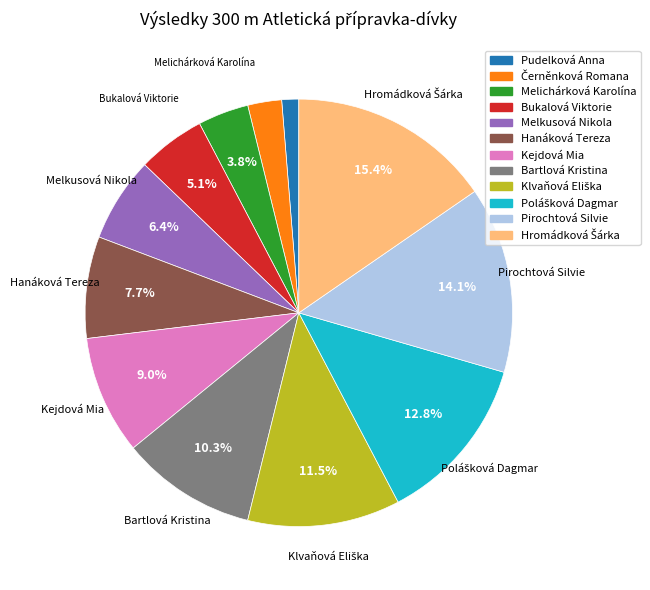

Count the number of slices in the pie.

12